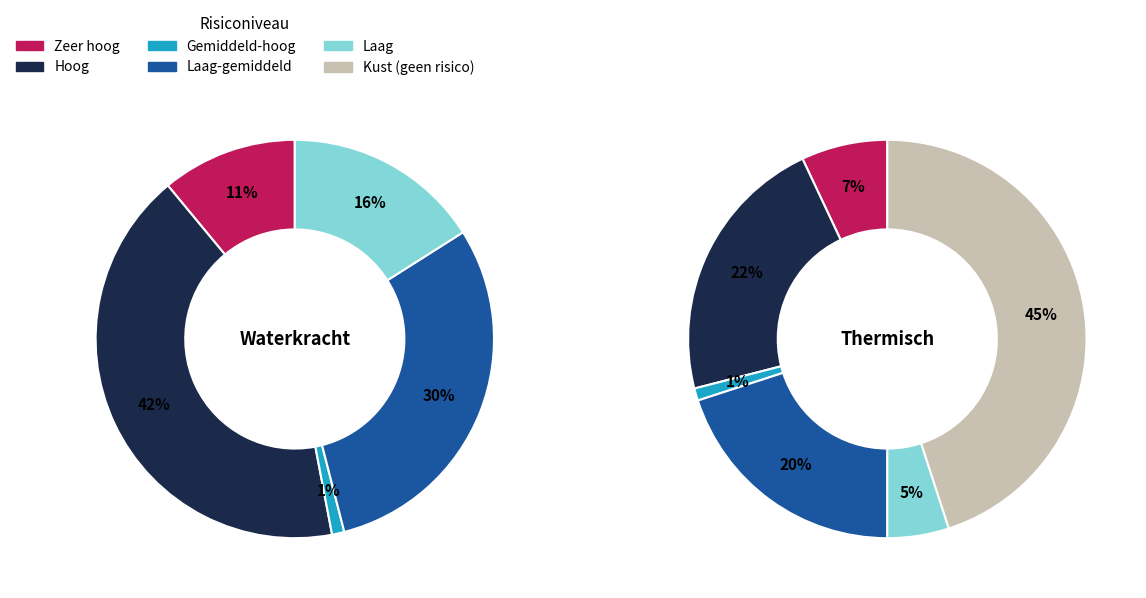

Is it true that 0 is 82% of the pie?

False